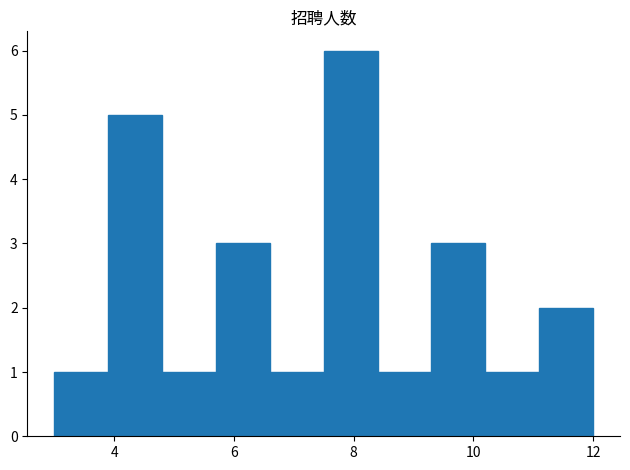

Over which range of the x-axis is the bar tallest?

7.5 to 8.4